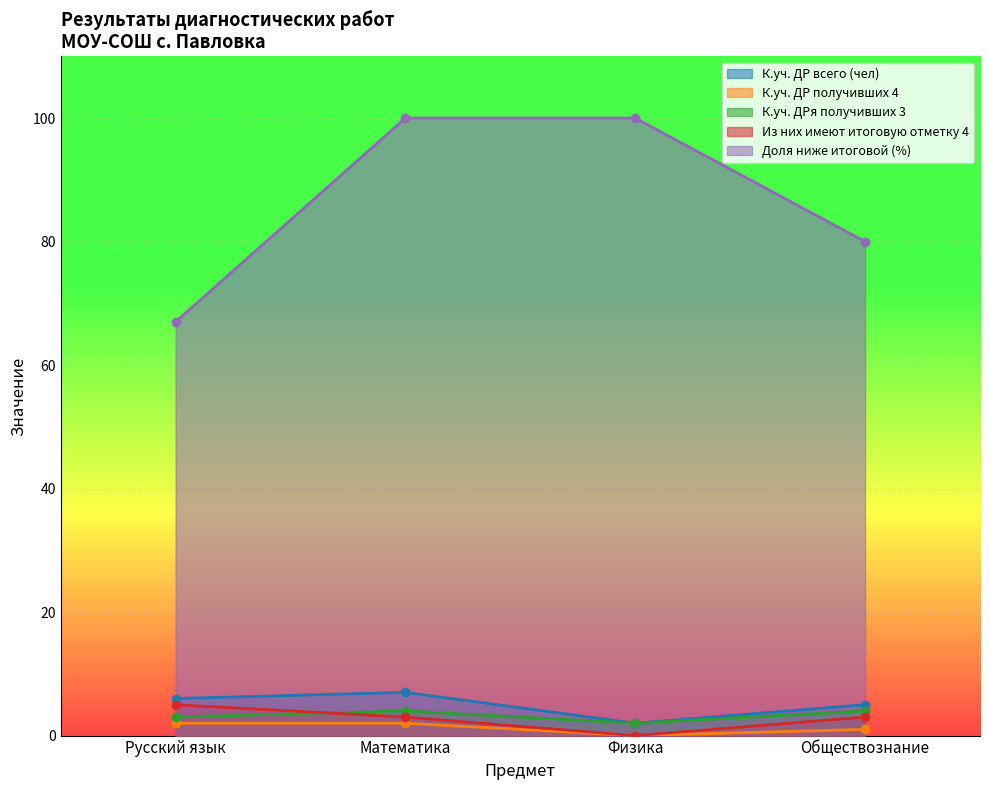

How many series are shown in this chart?

5